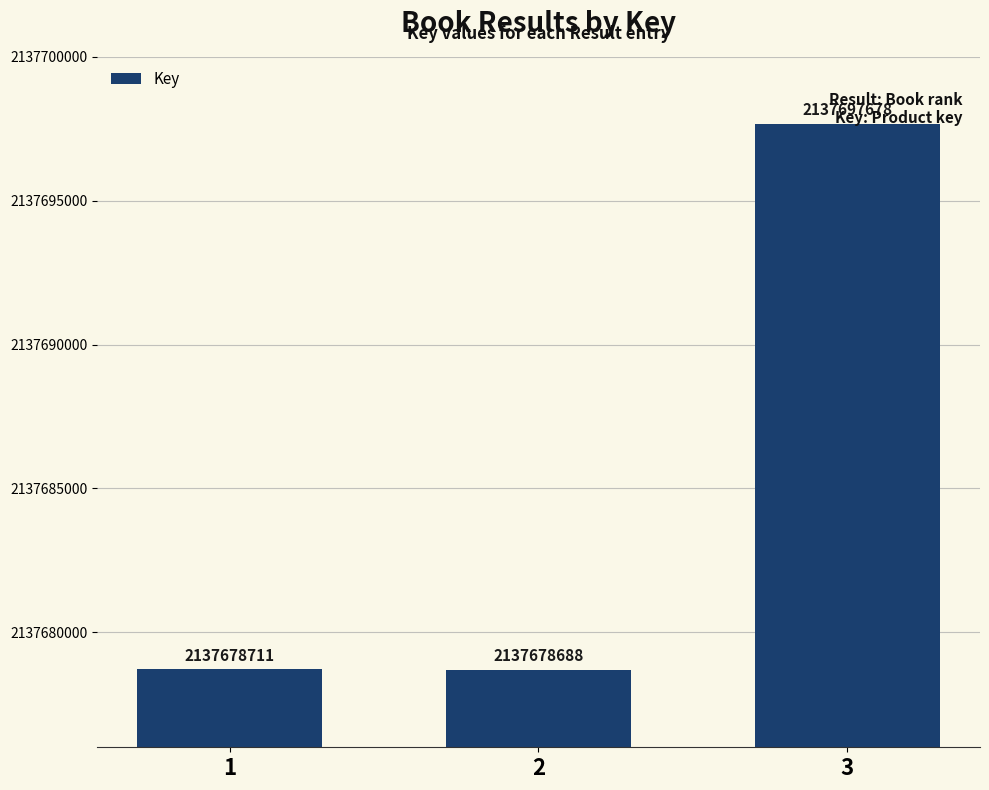

The chart shows a value of 454044159 at 2. True or false?

False